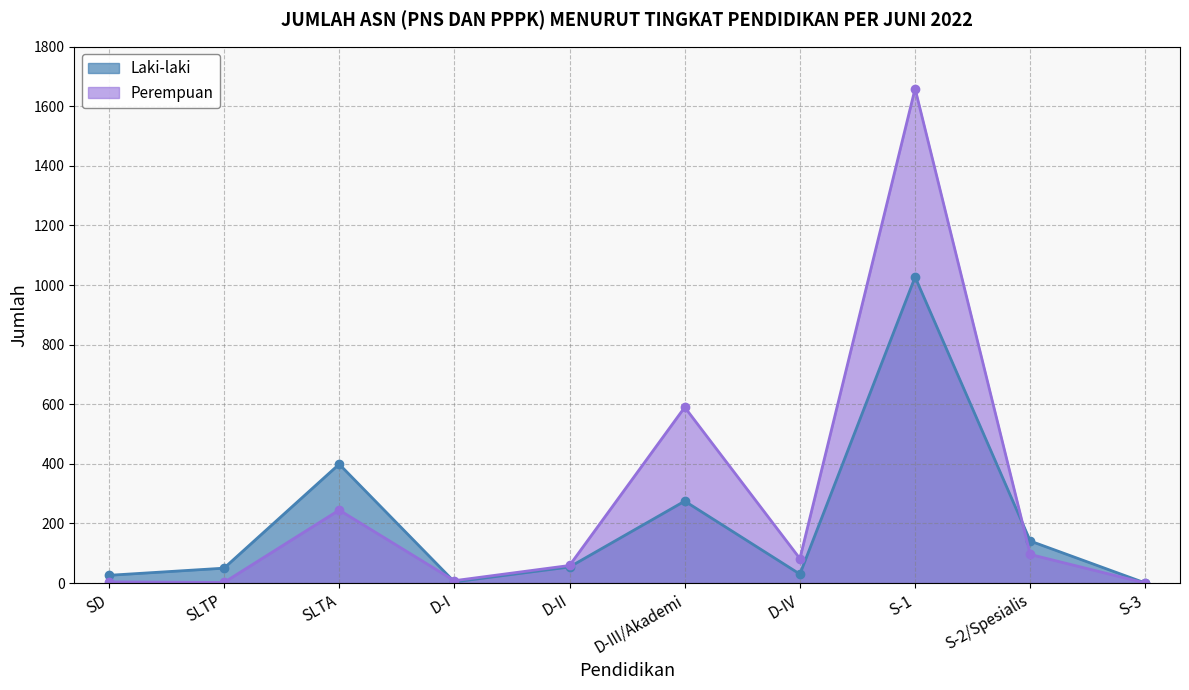

What is the difference between the maximum and minimum values in the Perempuan series?

1659